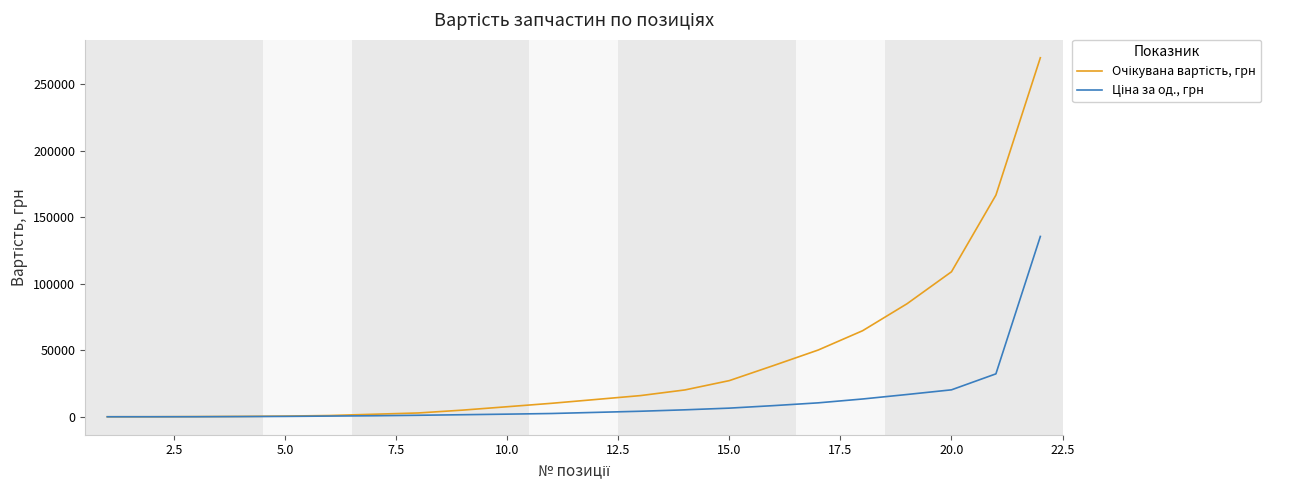

What is the greatest value displayed?

269749.5